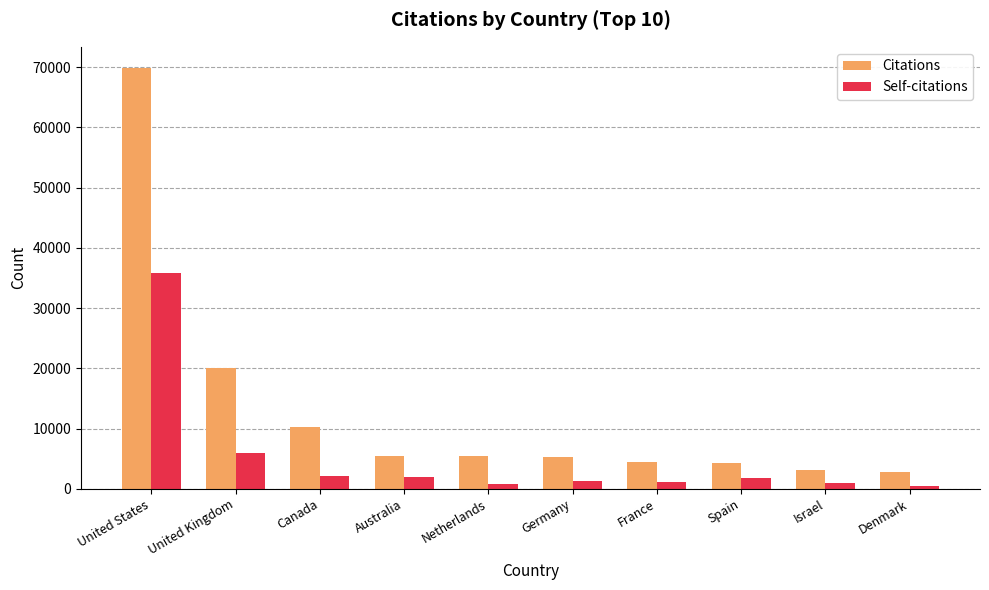

At how many categories does at least one series exceed 52148?

1